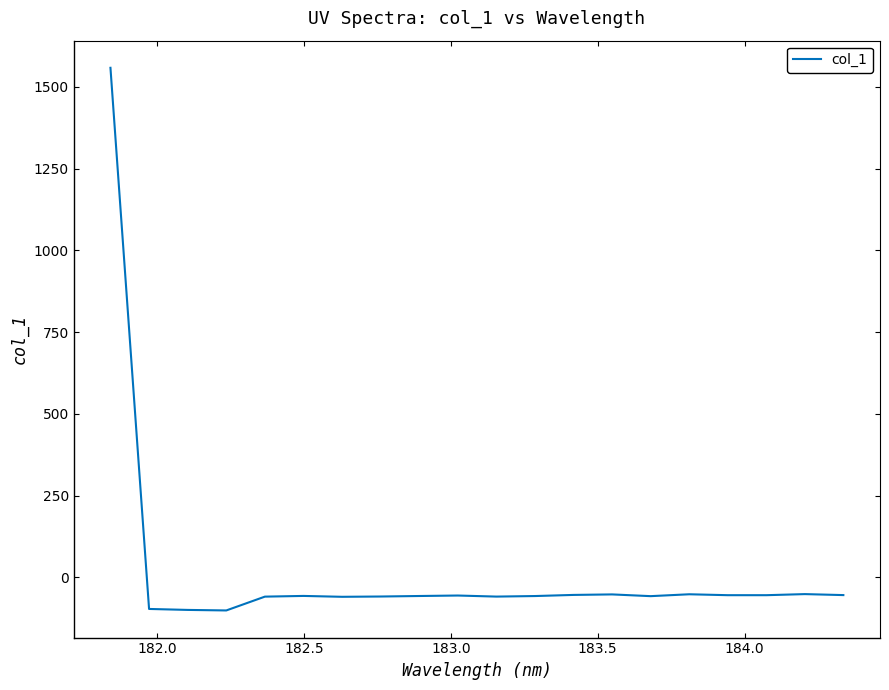

What is the smallest value displayed?

-101.5